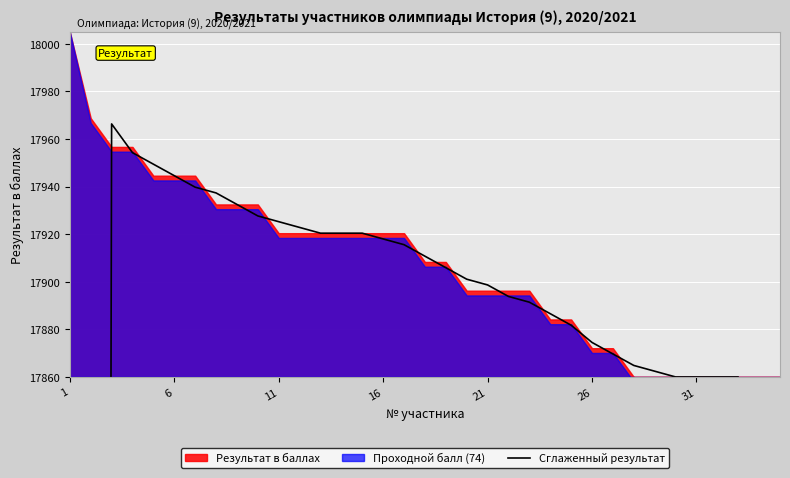

How many values are below 17901?

17